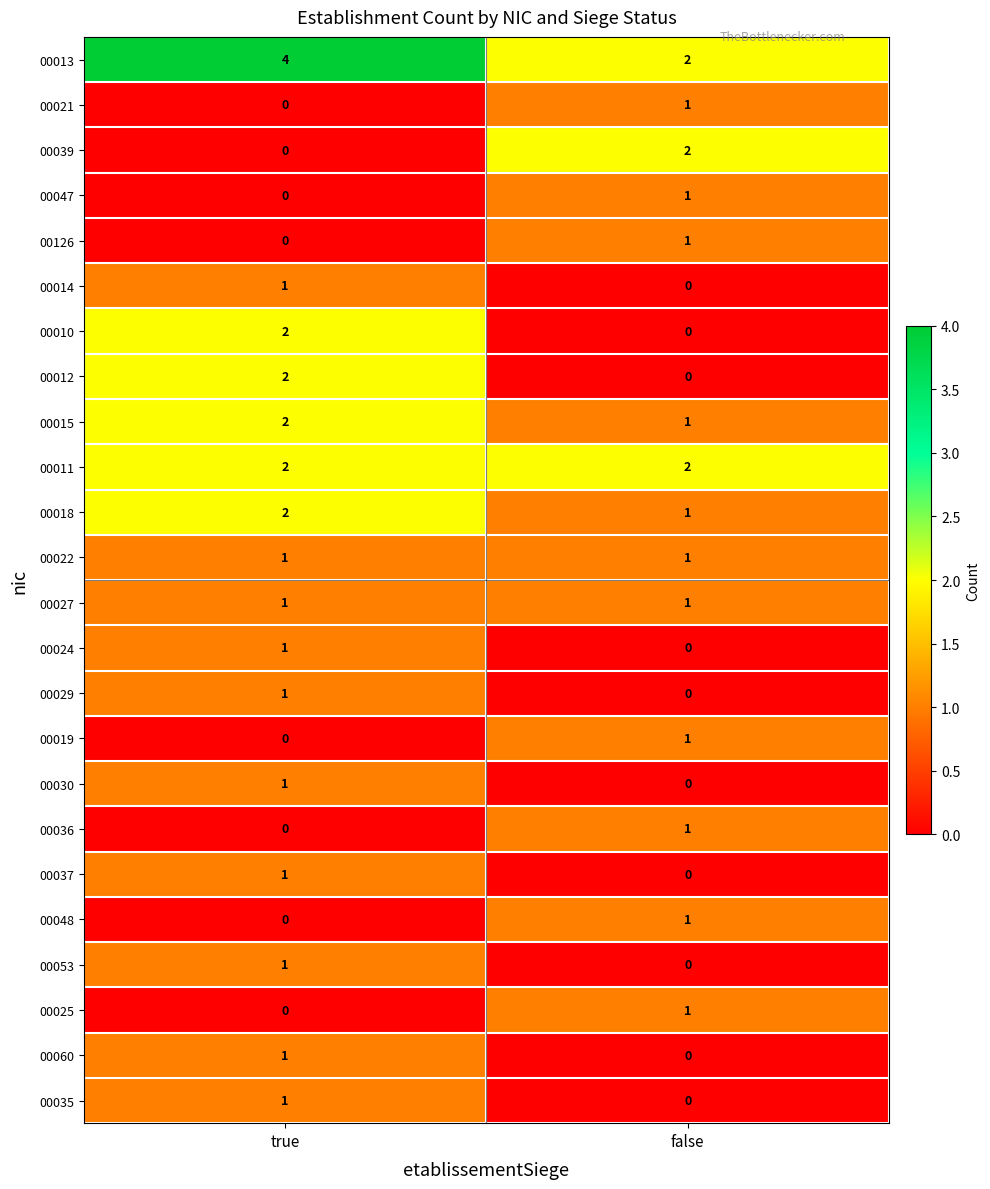

True or false: 00019 has a value of 1 at false.

True